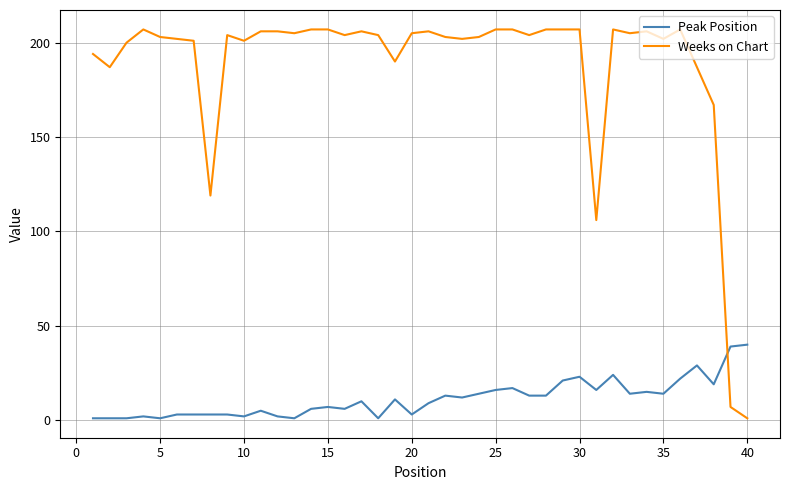

Does the chart have visible grid lines?

Yes